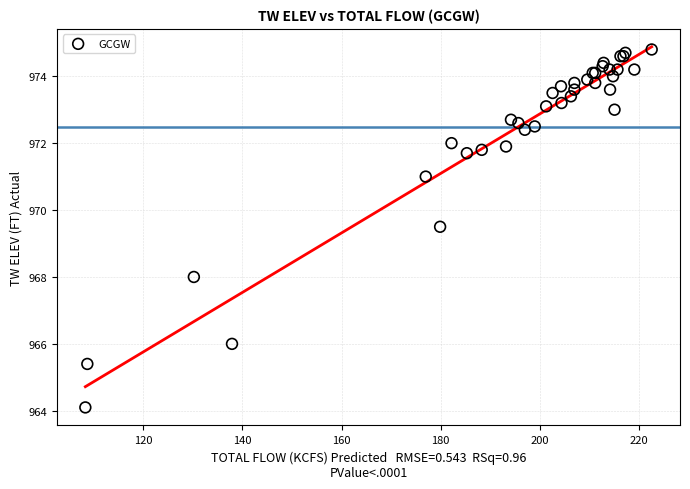

What Y value in the scatter plot is closest to 969?

969.5